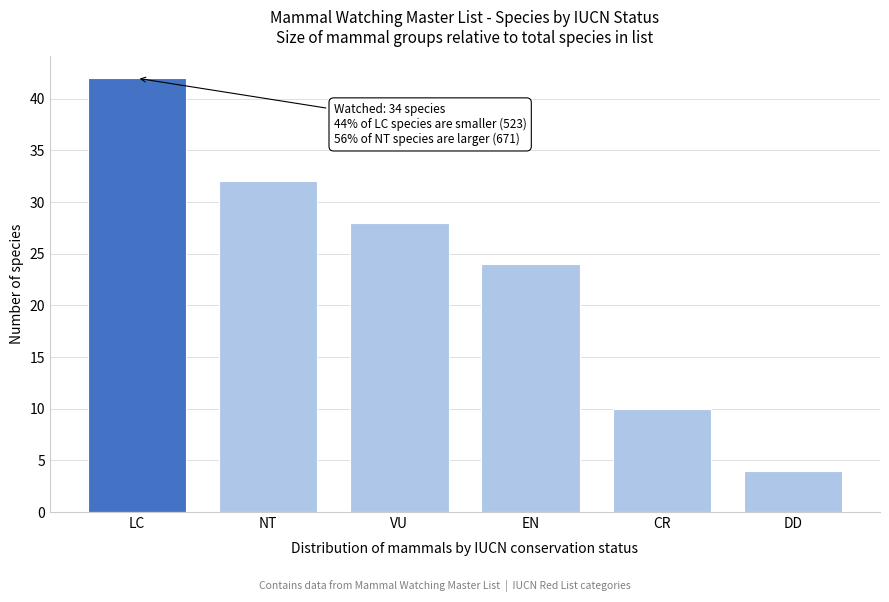

Reading left to right, what are all the values shown in this chart?

LC=42	NT=32	VU=28	EN=24	CR=10	DD=4